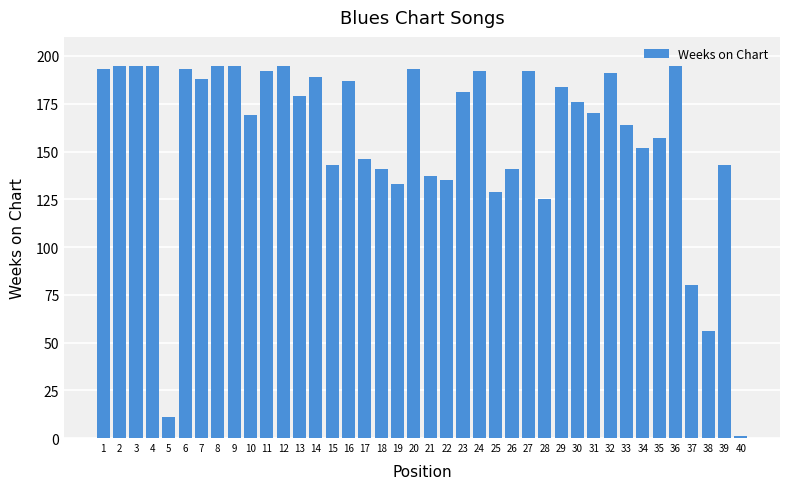

Which label corresponds to the smallest value in the chart?

40